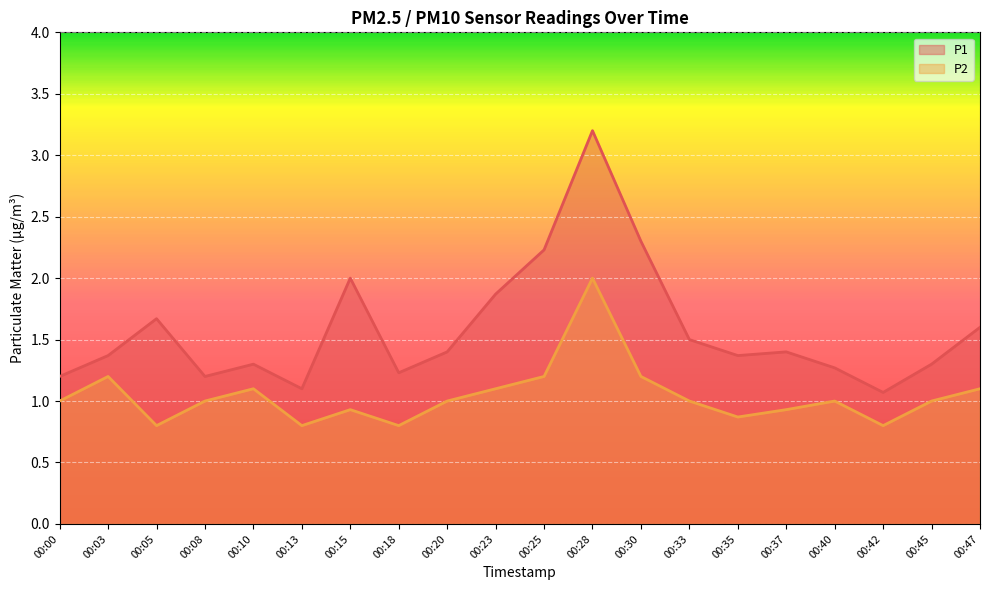

Reading right to left, what are all the values shown in this chart?

P1: 1.6	1.3	1.1	1.3	1.4	1.4	1.5	2.3	3.2	2.2	1.9	1.4	1.2	2.0	1.1	1.3	1.2	1.7	1.4	1.2
P2: 1.1	1.0	0.8	1.0	0.9	0.9	1.0	1.2	2.0	1.2	1.1	1.0	0.8	0.9	0.8	1.1	1.0	0.8	1.2	1.0